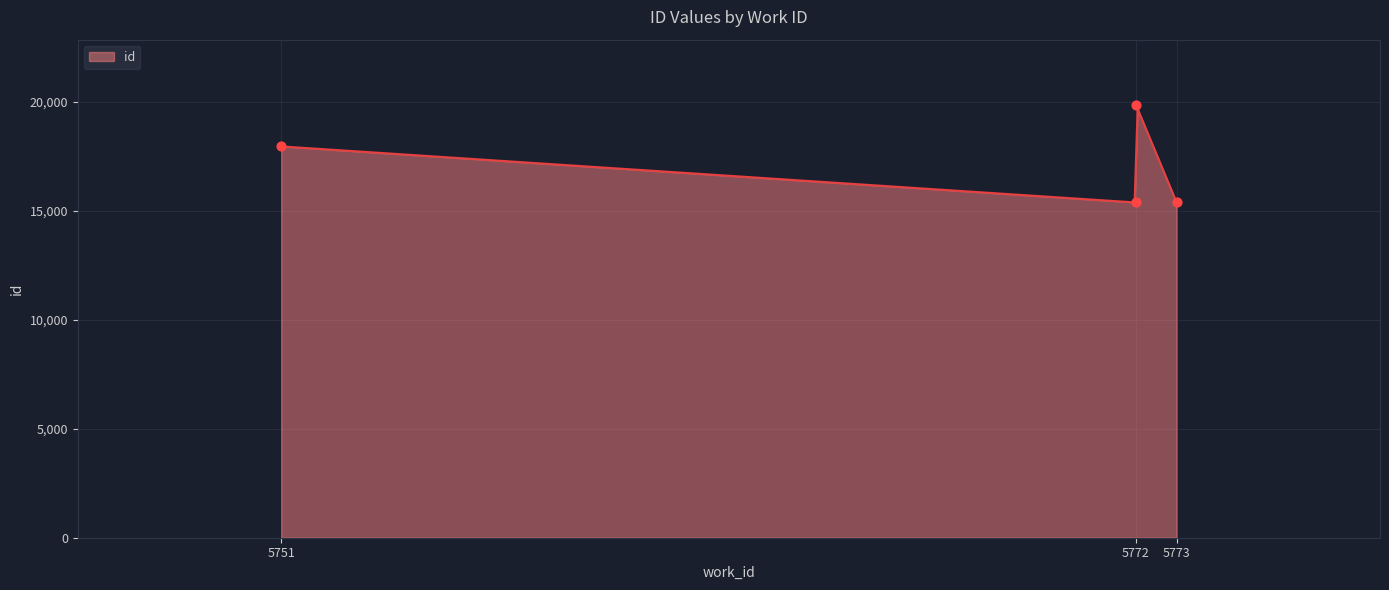

Approximately how many times larger is the value at 5772 compared to 5772?

1.3